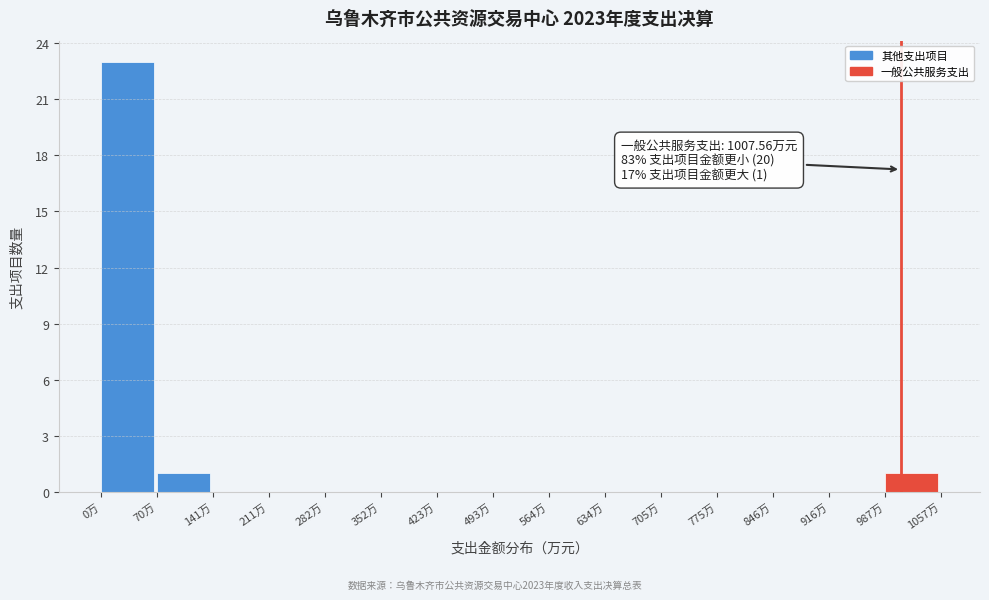

Which range on the x-axis has the tallest bar?

0 to 70